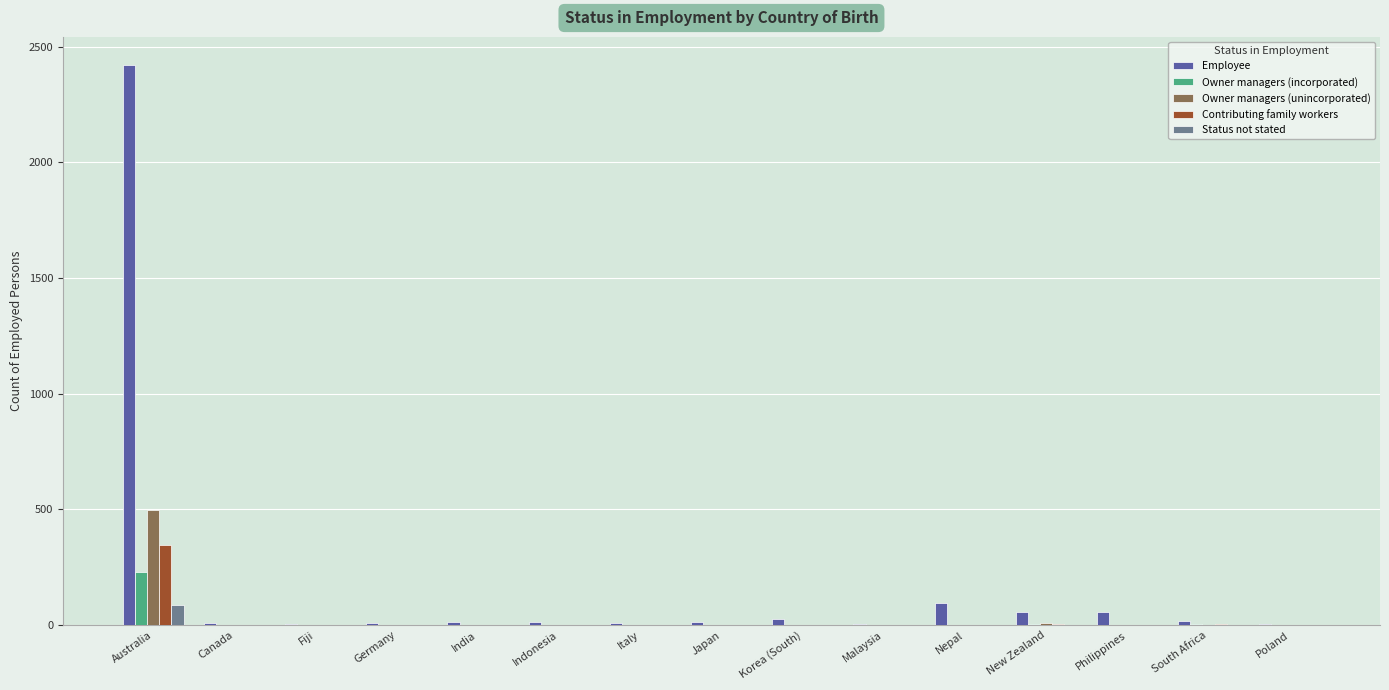

Which series has the largest total across all categories?

Employee